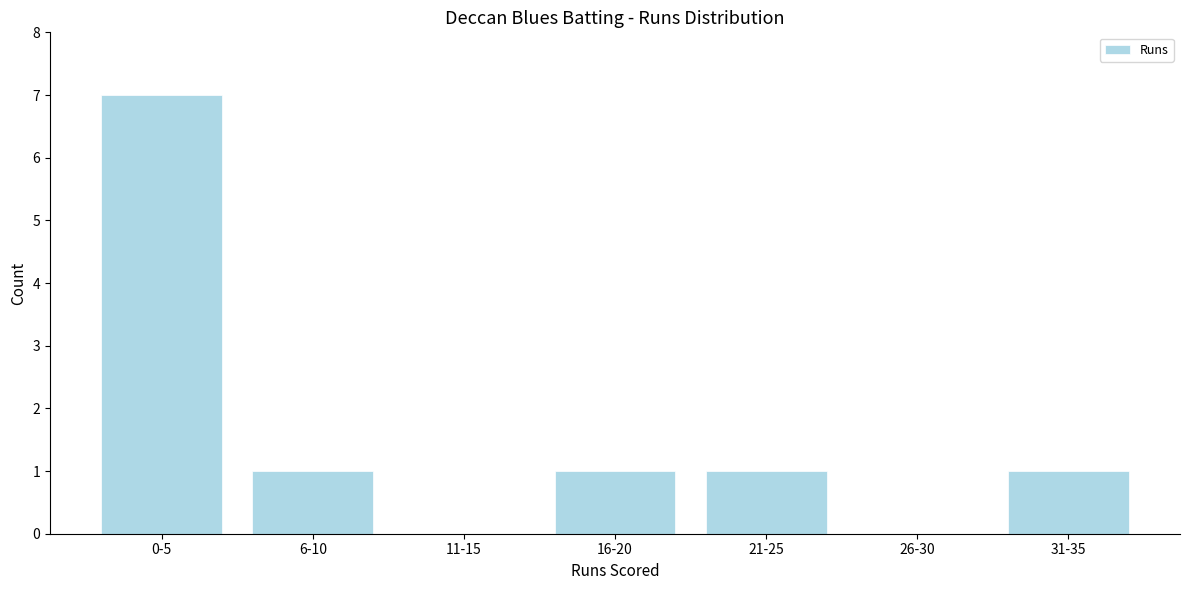

Reading left to right, transcribe all the data shown in this chart.

0-5=7	6-10=1	11-15=0	16-20=1	21-25=1	26-30=0	31-35=1